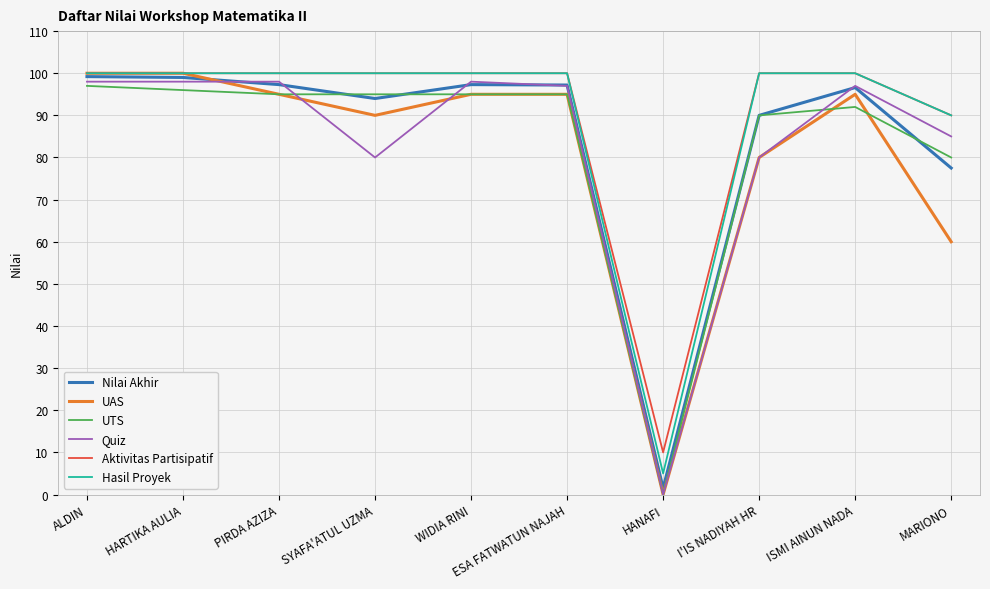

What are all the series names shown in the legend?

Nilai Akhir, UAS, UTS, Quiz, Aktivitas Partisipatif, Hasil Proyek